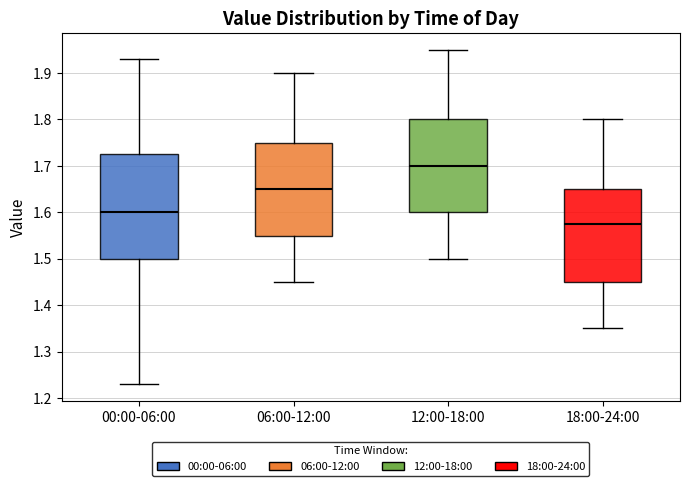

Which box's median line is the highest?

12:00-18:00